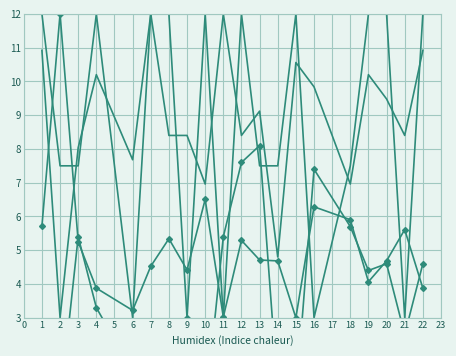

In POPU, how many points are higher than both neighbors (excluding endpoints)?

5